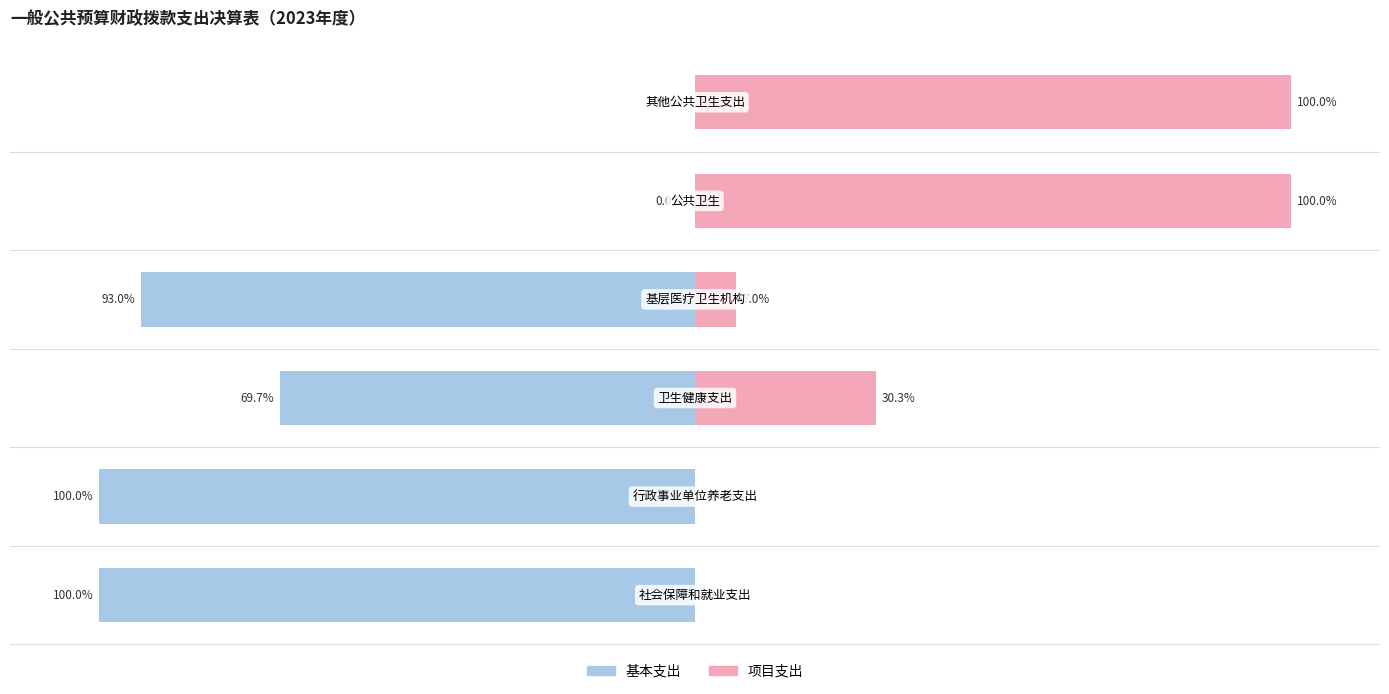

Reading right to left, what are all the values shown in this chart?

基本支出: 5=0.0	4=0.0	3=-93.0	2=-69.7	1=-100.0	0=-100.0
项目支出: 5=100.0	4=100.0	3=7.0	2=30.3	1=0.0	0=0.0